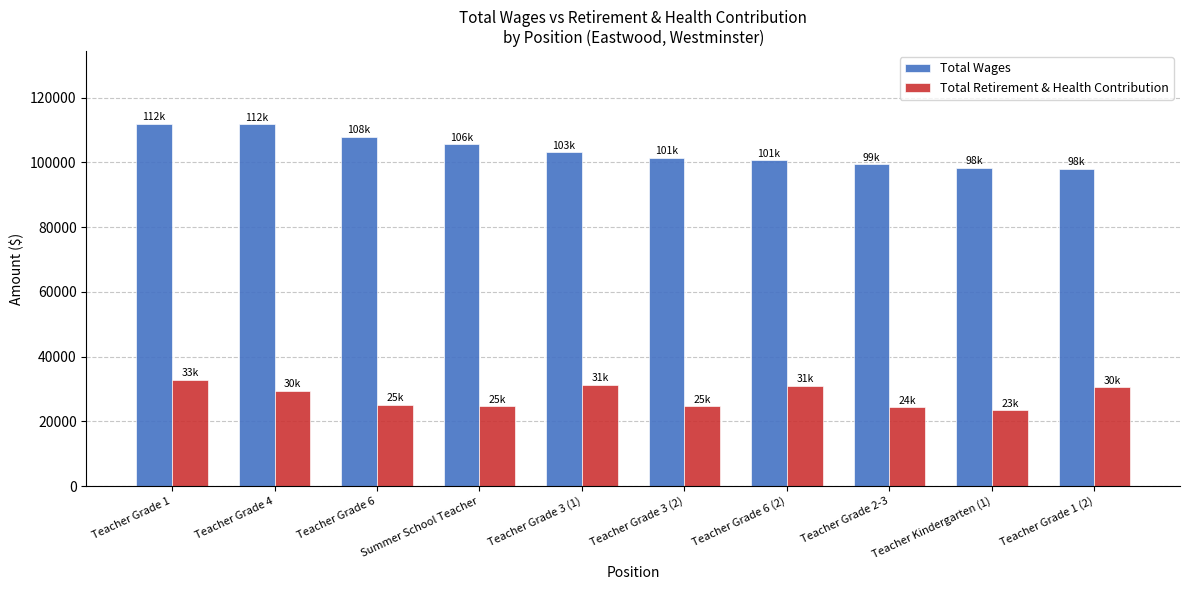

True or false: Total Retirement & Health Contribution has a value of 10432 at Teacher Grade 1 (2).

False